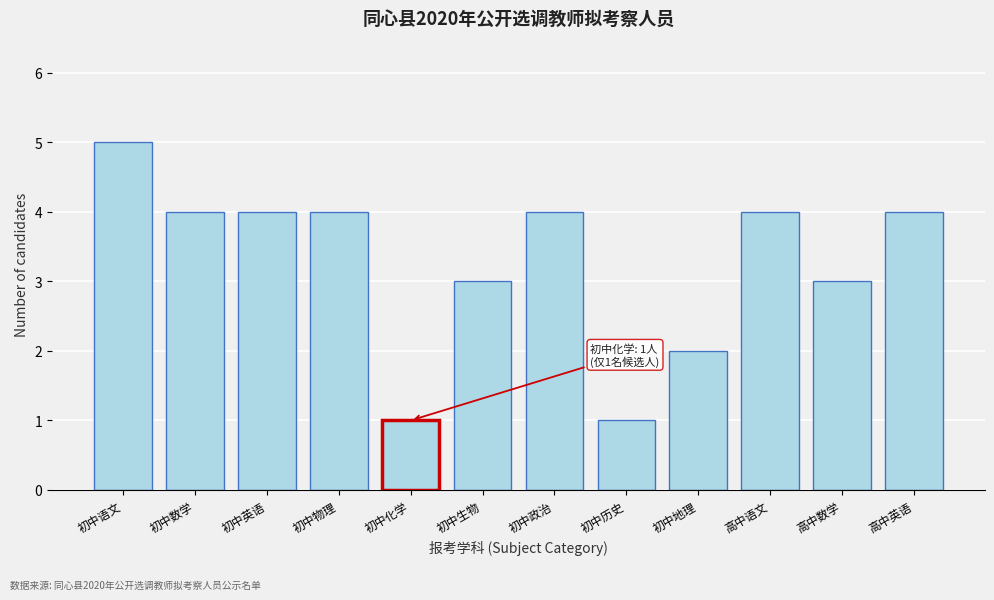

Reading left to right, what are all the values shown in this chart?

5	4	4	4	1	3	4	1	2	4	3	4